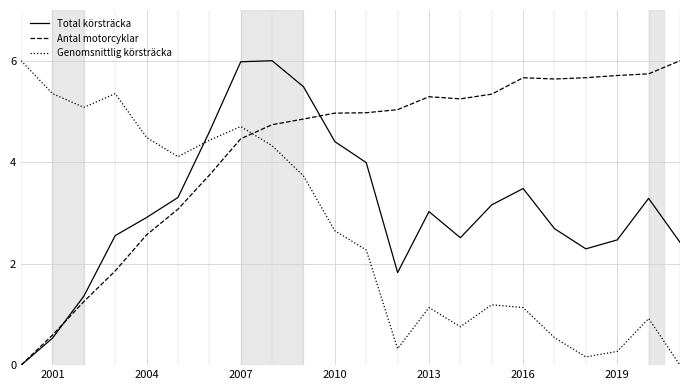

How many intersections are there between Genomsnittlig körsträcka and Antal motorcyklar?

1